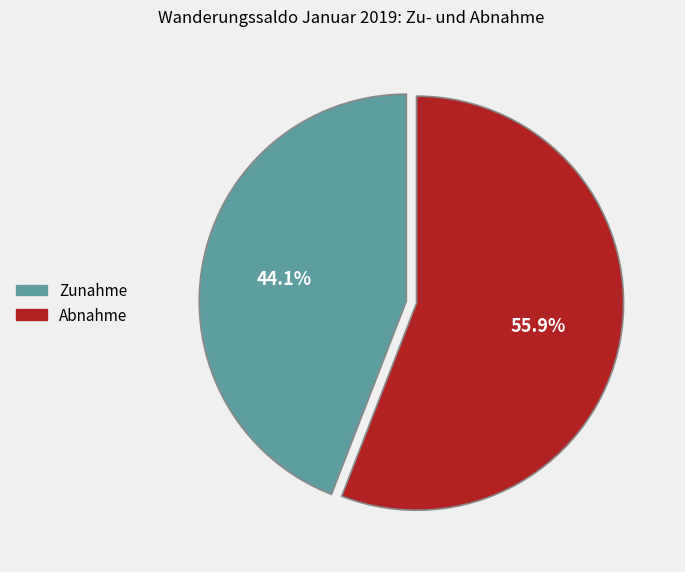

Which slice is the largest?

Abnahme